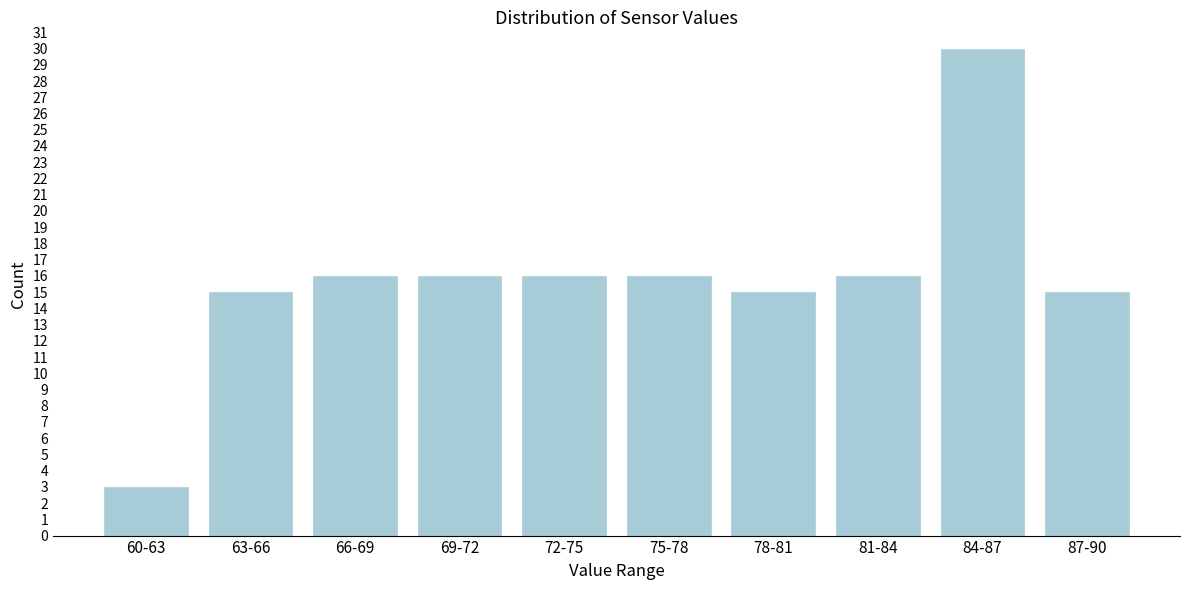

Reading right to left, transcribe all the data shown in this chart.

15	30	16	15	16	16	16	16	15	3